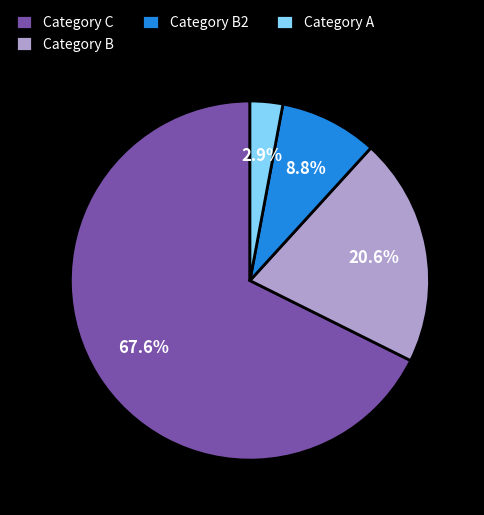

Is there a majority slice in this chart?

Yes